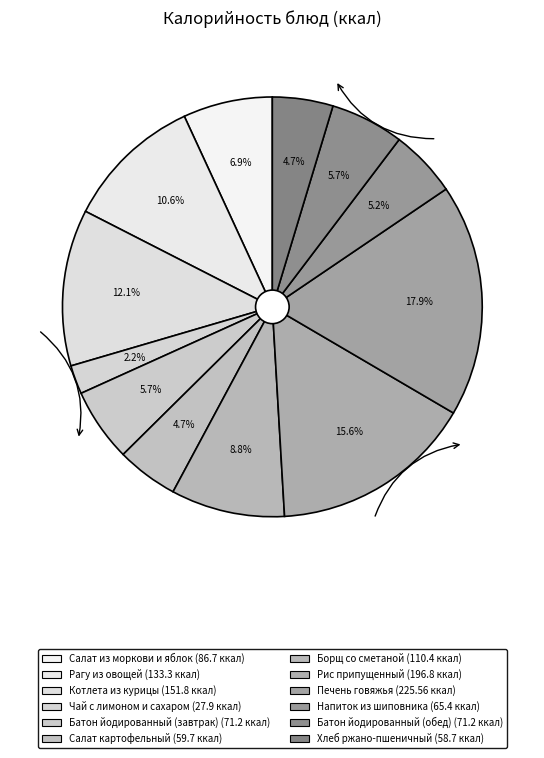

Which category has the smallest portion of the pie?

Чай с лимоном и сахаром